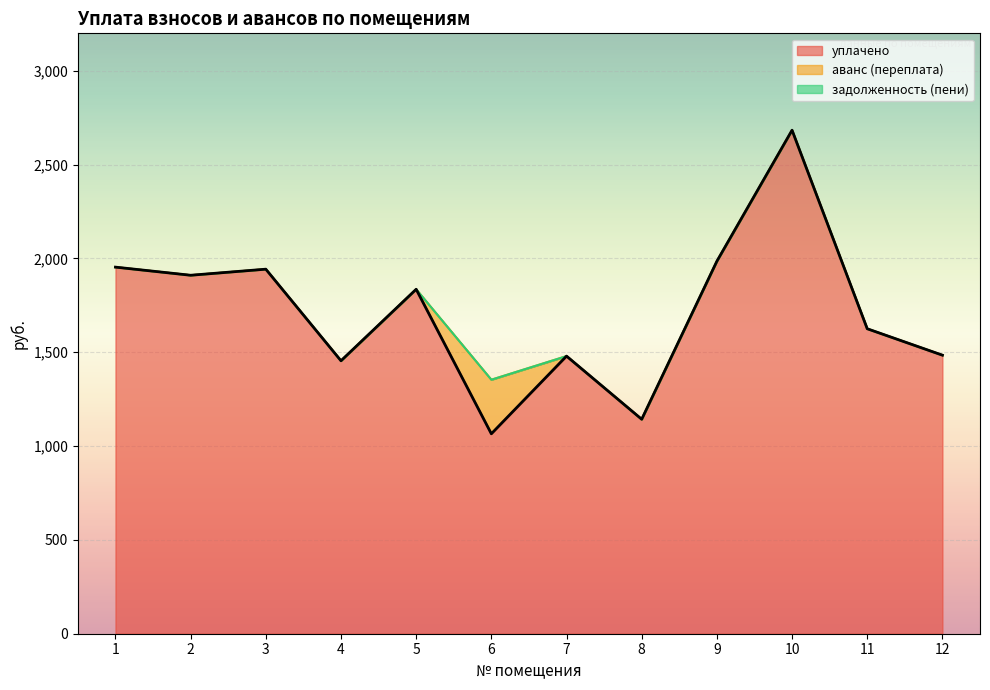

Does the chart display data point markers on the line(s)?

No